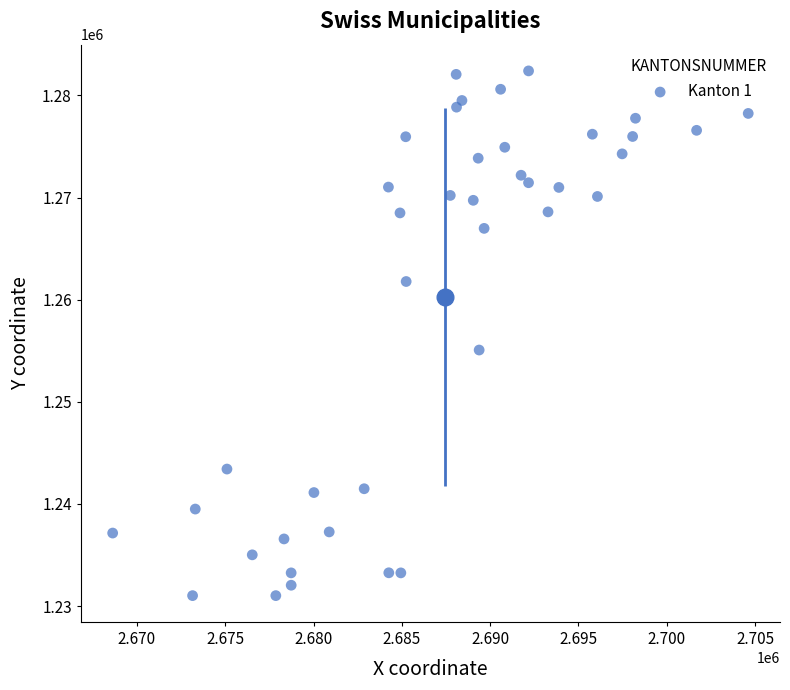

What Y value in the scatter plot is closest to 1256710?

1255068.9